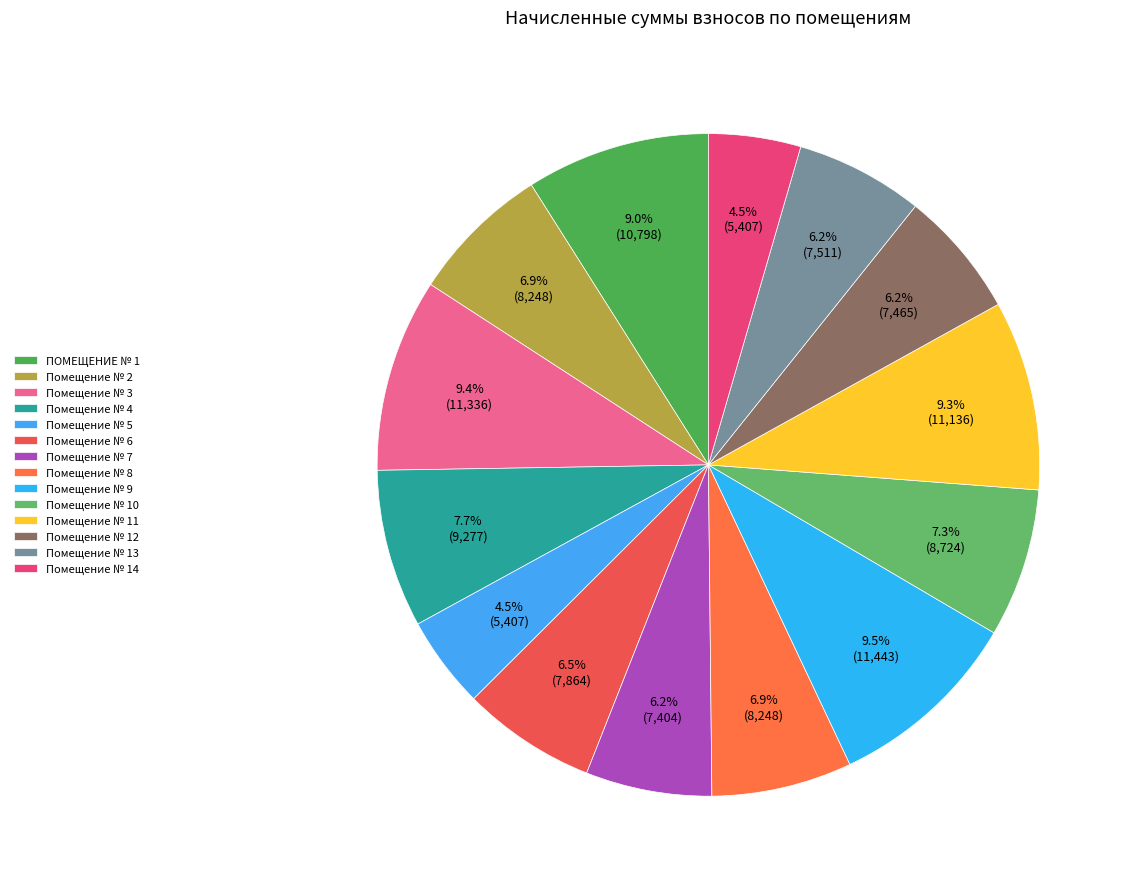

Is Помещение № 8 the majority of the pie?

No